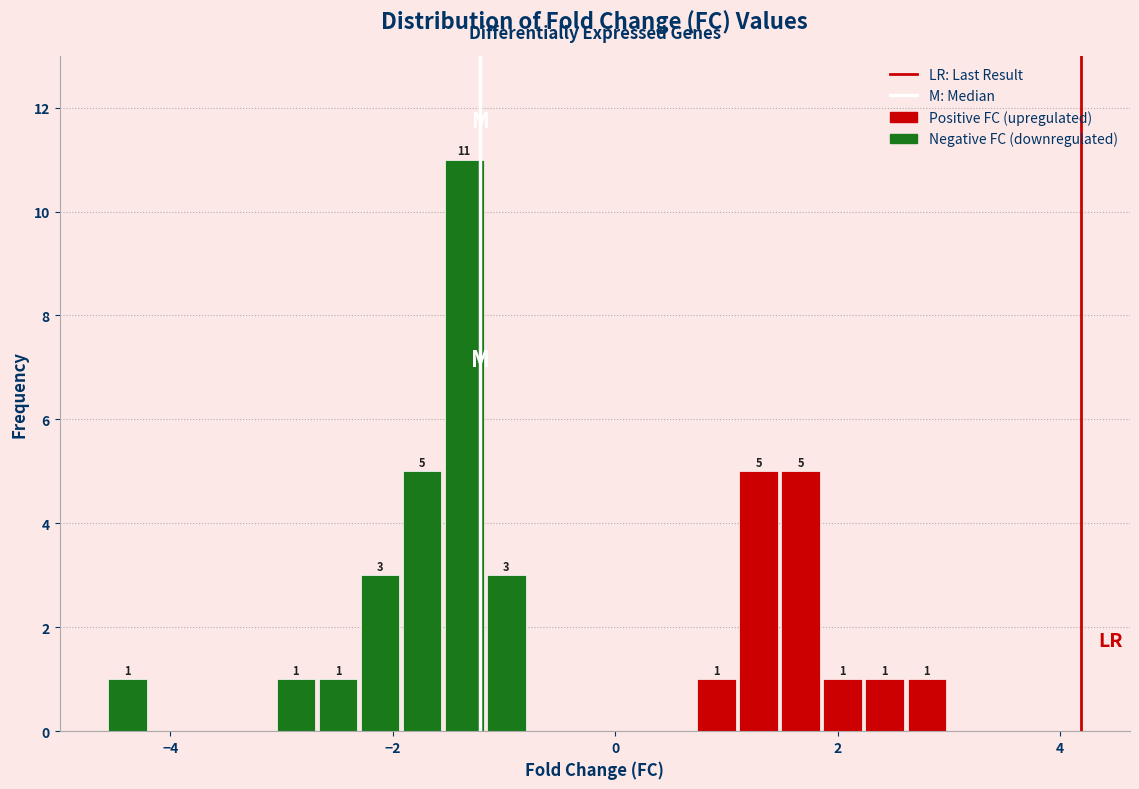

Read against the x-axis, roughly where is the centre of the tallest bar?

-1.4